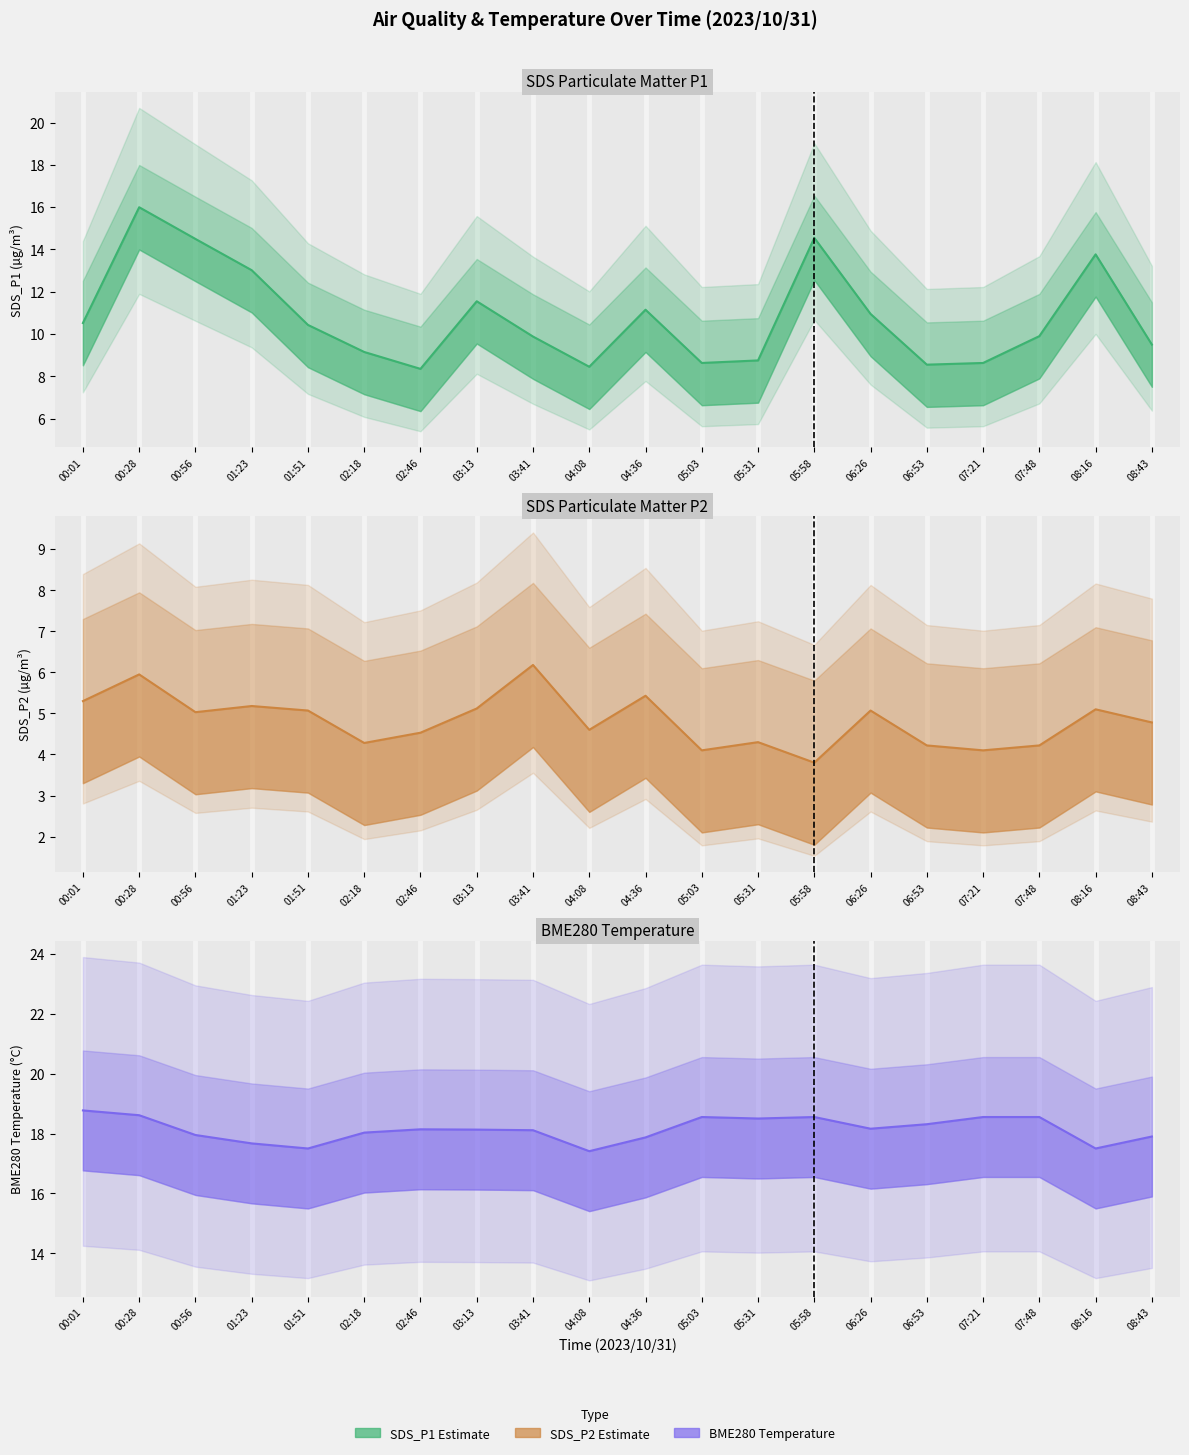

Where is SDS_P1 nearest to the value 12?

03:13